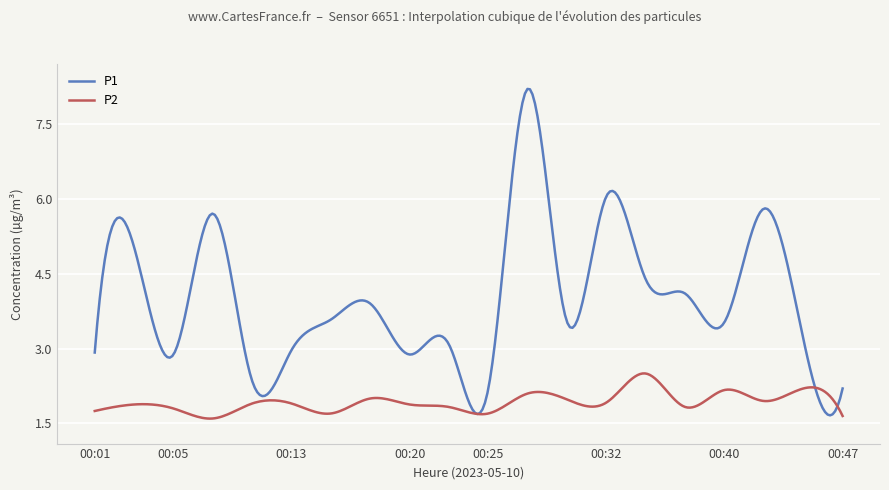

List the series in order of their peak value, highest first.

P1, P2